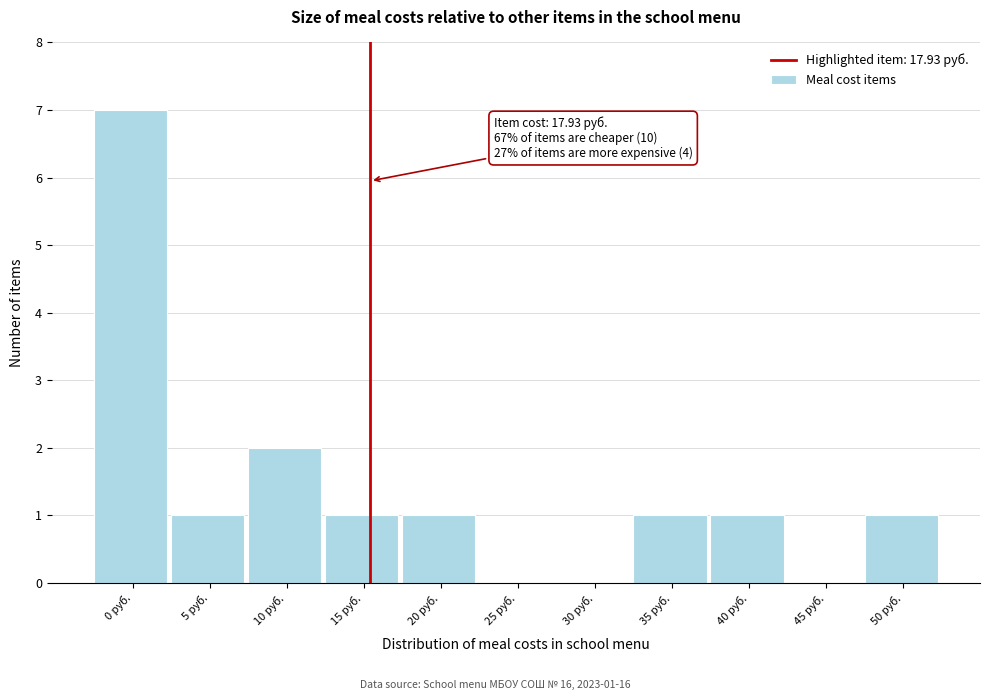

Reading left to right, list all the values displayed in this chart.

0 руб.=7	5 руб.=1	10 руб.=2	15 руб.=1	20 руб.=1	25 руб.=0	30 руб.=0	35 руб.=1	40 руб.=1	45 руб.=0	50 руб.=1